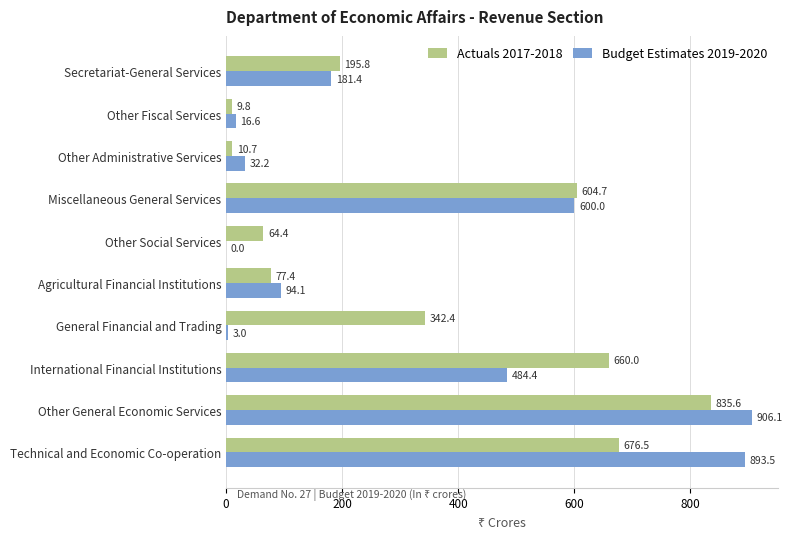

The value of Actuals 2017-2018 at Other Social Services is 30.1. True or false?

False